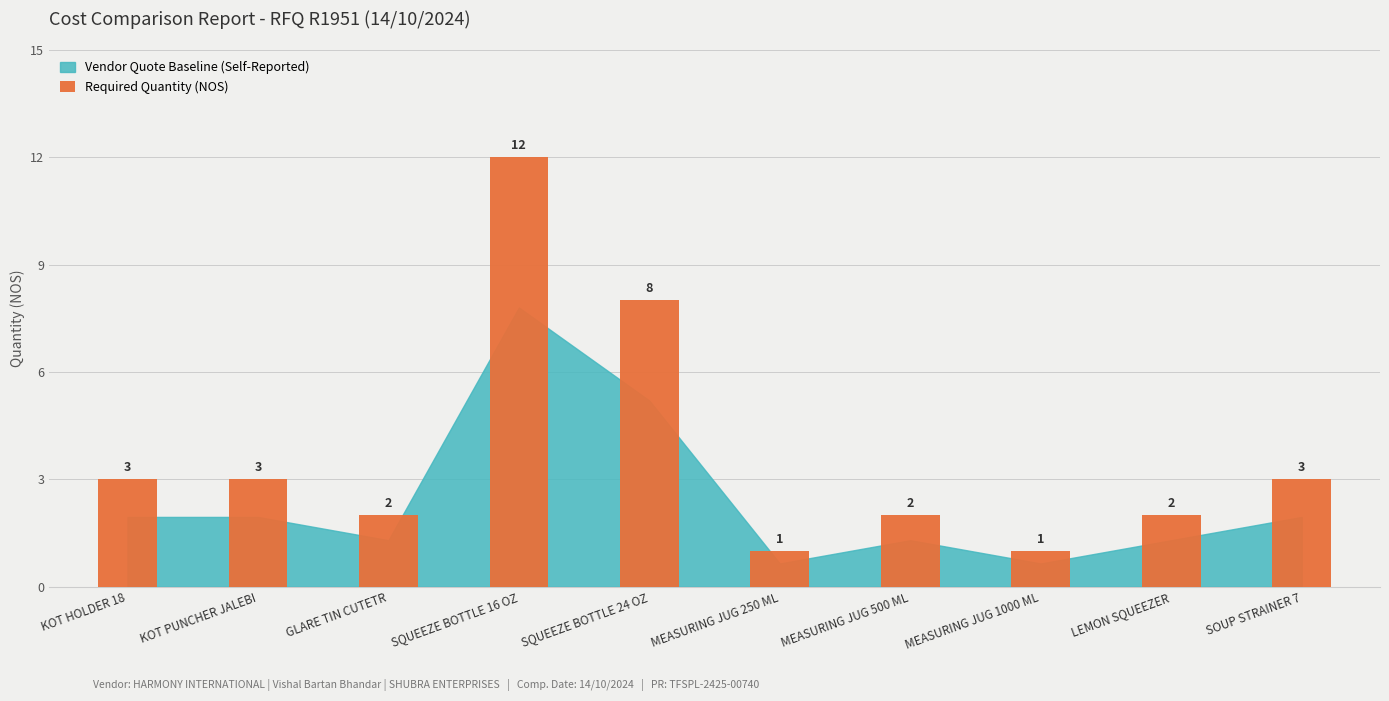

How many values are below 3?

5